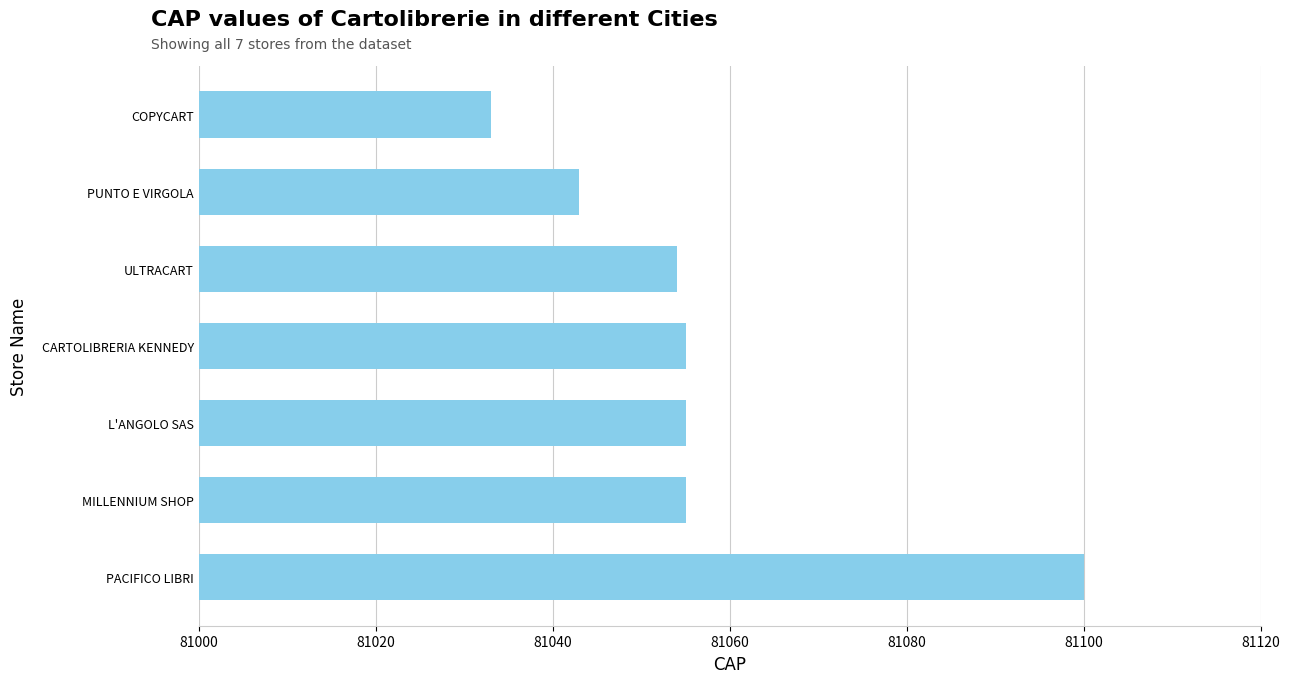

What is the ratio of the value at CARTOLIBRERIA KENNEDY to the value at PACIFICO LIBRI?

1.0